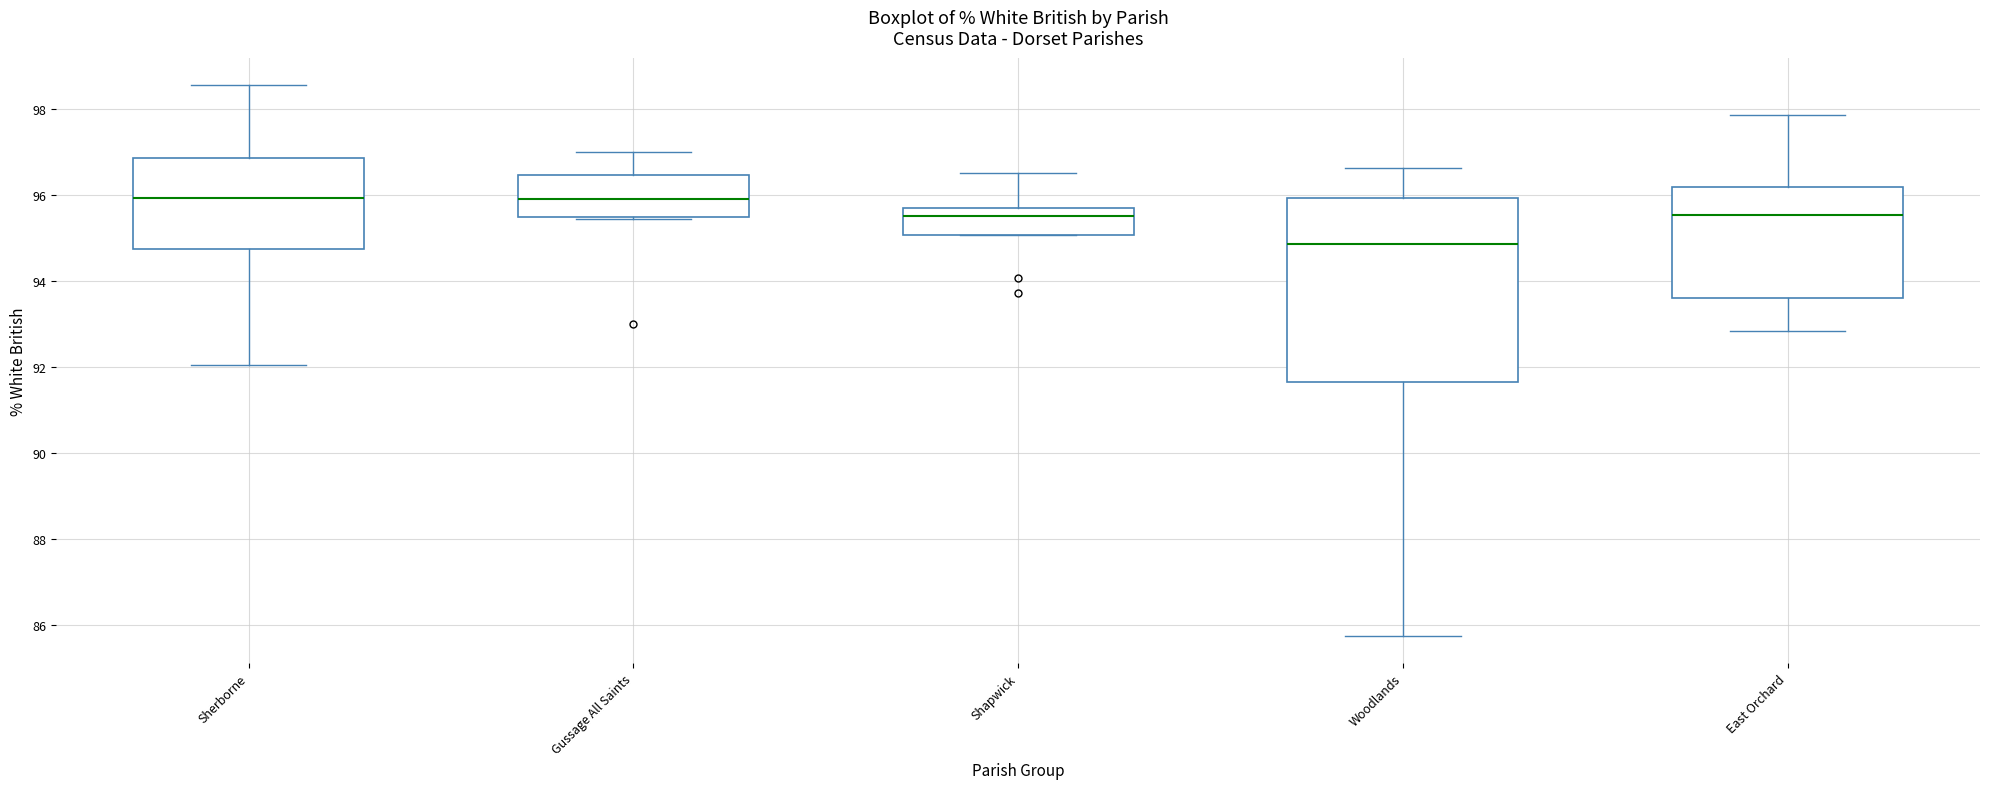

Reading left to right, transcribe this box plot: for each box, give where its median line is, the range the box spans, and where its two whiskers end, as read against the y-axis. The values are not printed on the chart, so give them approximately, as read against the axis.

Sherborne: median 96.0, box 94.8 to 96.8, whiskers 92.0 to 98.6
Gussage All Saints: median 95.8, box 95.4 to 96.4, whiskers 95.4 to 97.0
Shapwick: median 95.6 (just below the box's upper edge), box 95.0 to 95.6, whiskers 95.0 to 96.4
Woodlands: median 94.8, box 91.6 to 96.0, whiskers 85.8 to 96.6
East Orchard: median 95.6, box 93.6 to 96.2, whiskers 92.8 to 97.8